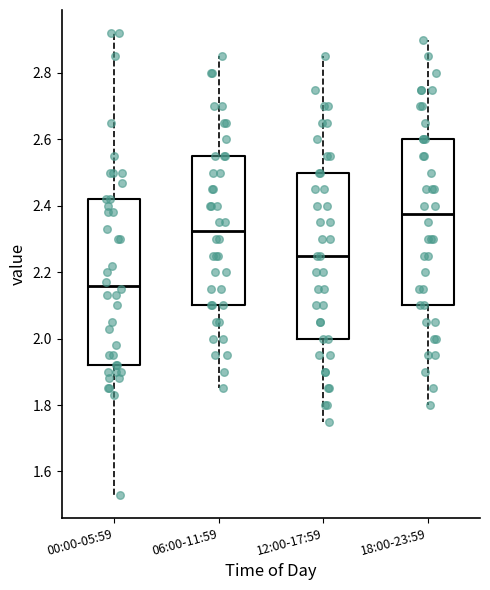

Where does the upper whisker of the box for 18:00-23:59 end on the y-axis? The values are not printed on the chart, so give them approximately, as read against the axis.

2.90